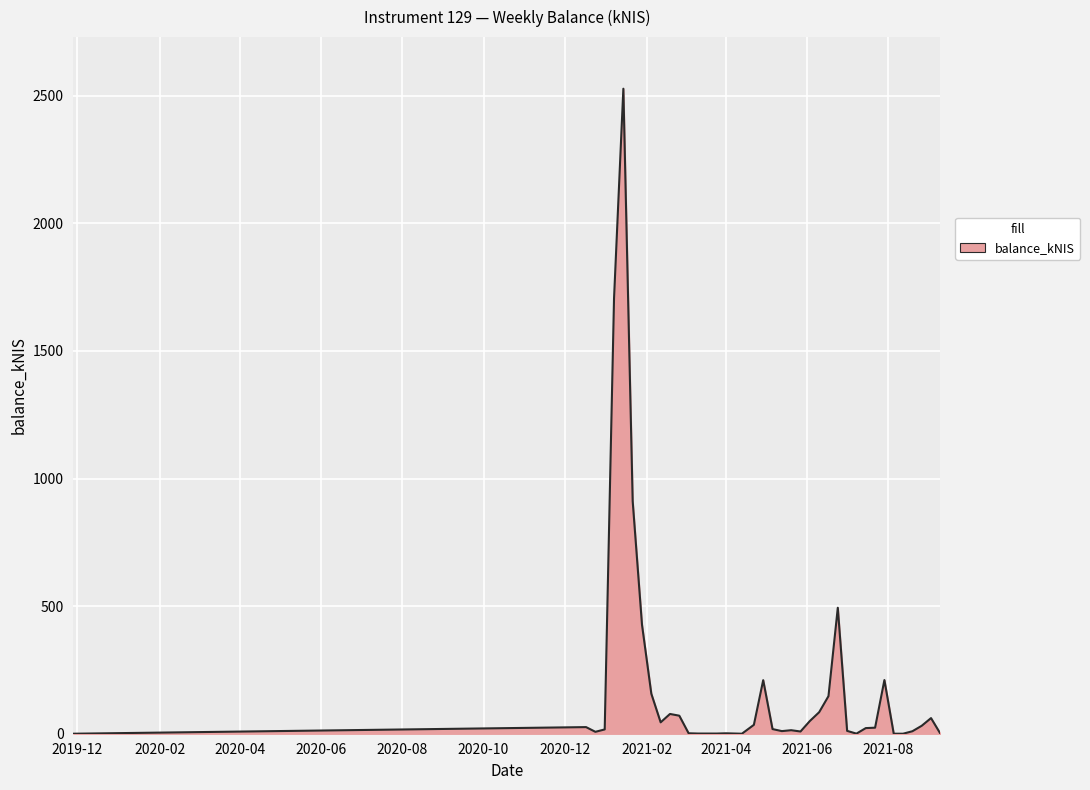

What is the maximum value shown in the chart?

2527.4